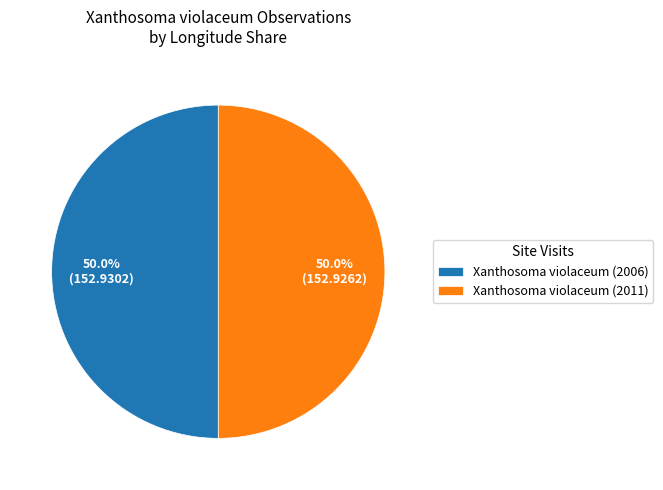

To the nearest percent, what percentage of the pie is Xanthosoma violaceum (2011)?

50%